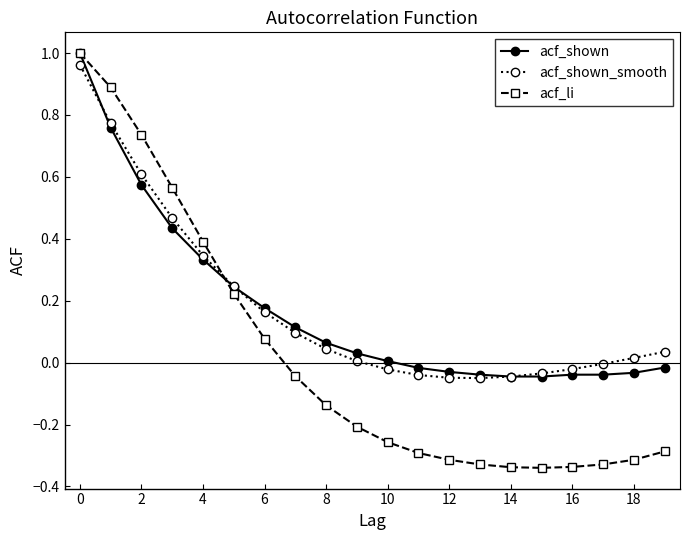

How many categories are shown in the chart?

20